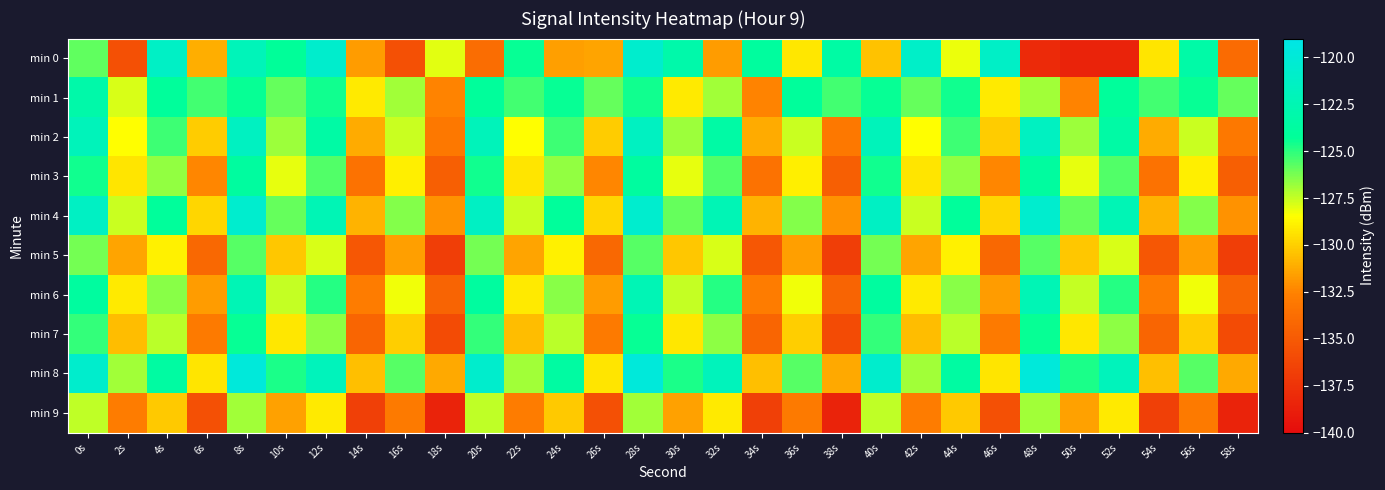

What is the spread (max minus min) of values at 40s?

9.6